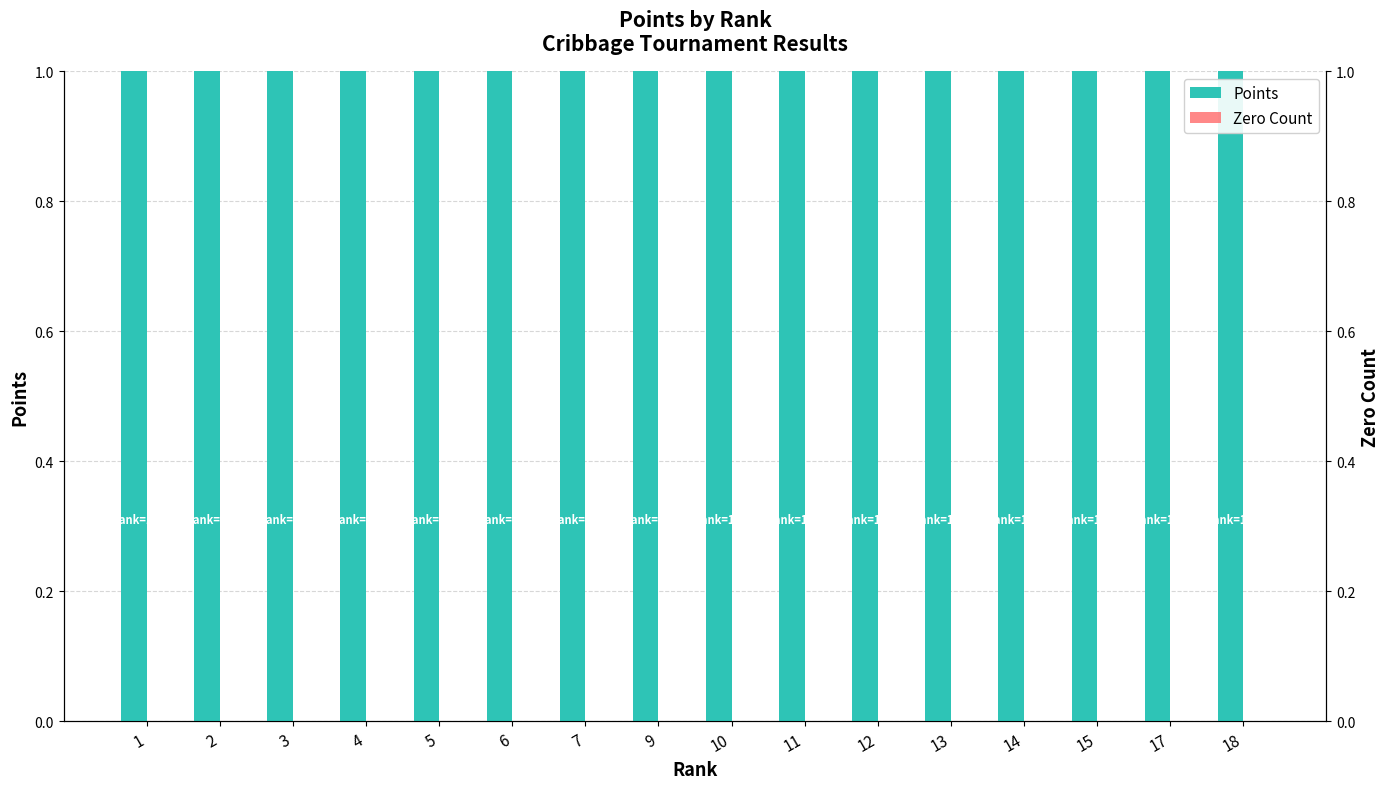

Is the value of Zero Count at 12 greater than the value of Points at 17?

No